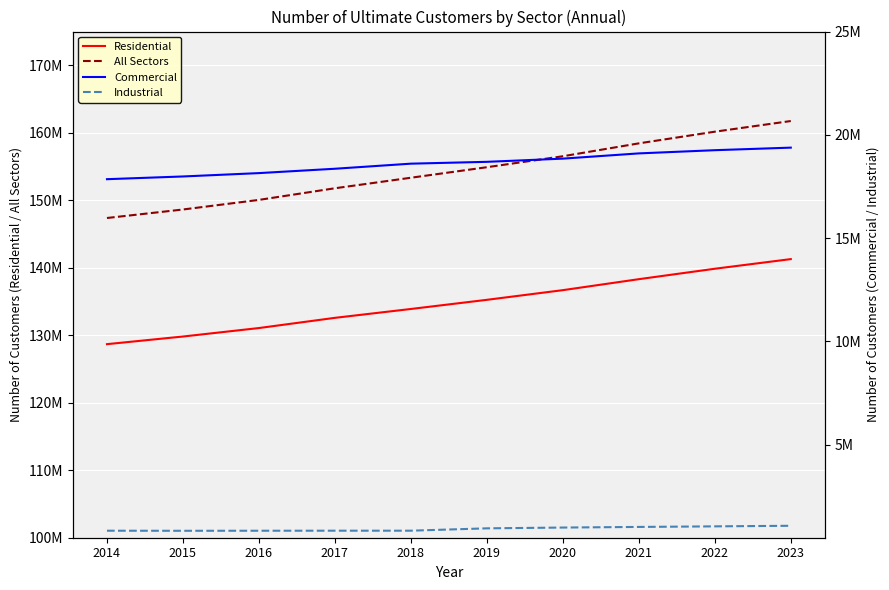

Reading right to left, list all the values displayed in this chart.

Residential: 141282713	139854178	138308772	136682001	135249616	133893321	132579747	131068760	129811718	128680416
All Sectors: 161742375	160161776	158433370	156523208	154898161	153339118	151779589	150055258	148633022	147373702
Commercial: 19381328	19257529	19102304	18848813	18694240	18605393	18359427	18148353	17985690	17853995
Industrial: 1078249	1049983	1022212	992311	954222	840321	840329	838059	835536	839212